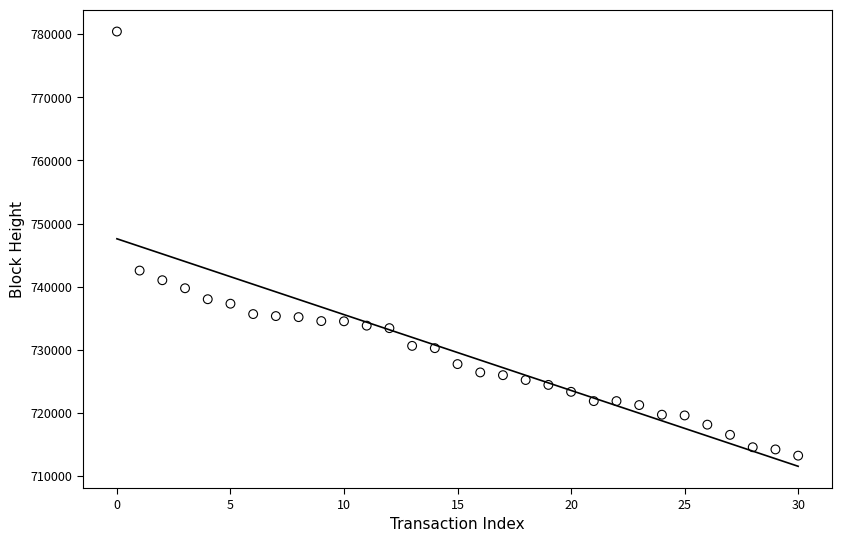

What is the range of Y values (max minus min)?

67214